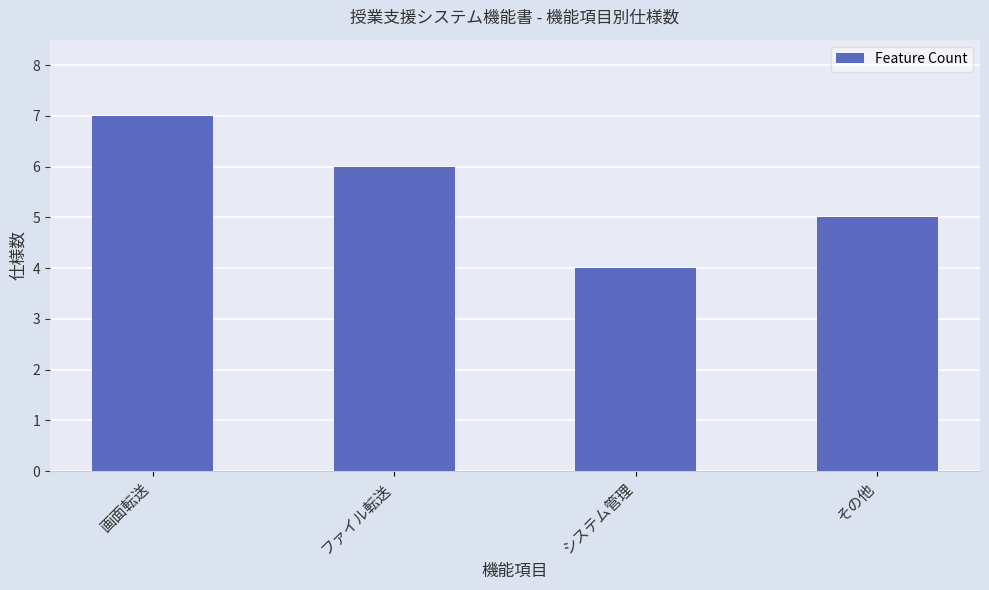

Which category has the lowest value across all series?

システム管理